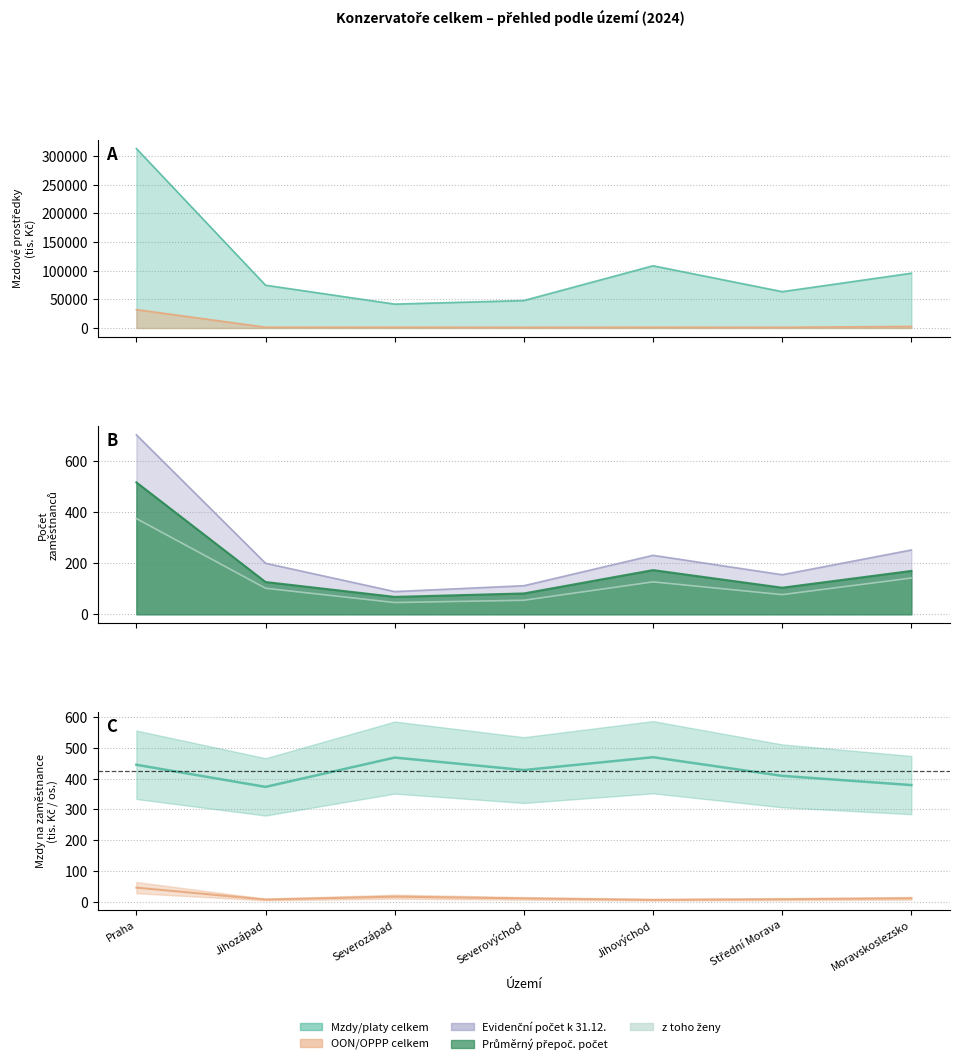

List the series in order of their peak value, highest first.

Mzdy/platy celkem (tis. Kč), OON/OPPP celkem (tis. Kč), Evidenční počet k 31.12., Průměrný přepoč. počet, z toho ženy